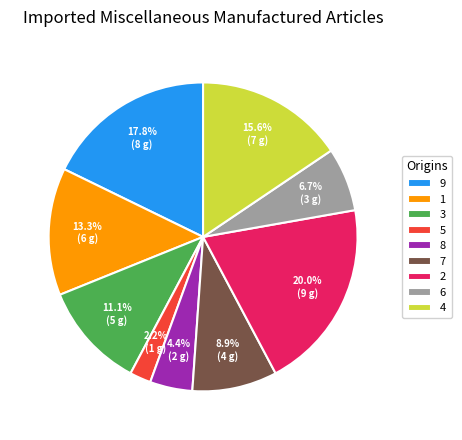

Rank the categories by value from lowest to highest.

5, 8, 6, 7, 3, 1, 4, 9, 2